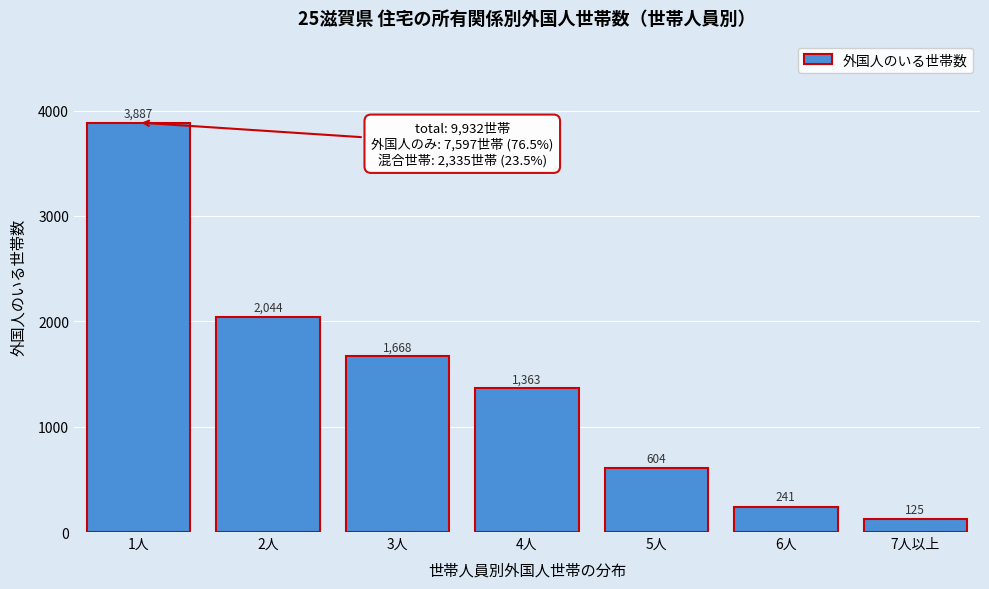

Reading right to left, list all the values displayed in this chart.

7人以上=125	6人=241	5人=604	4人=1363	3人=1668	2人=2044	1人=3887